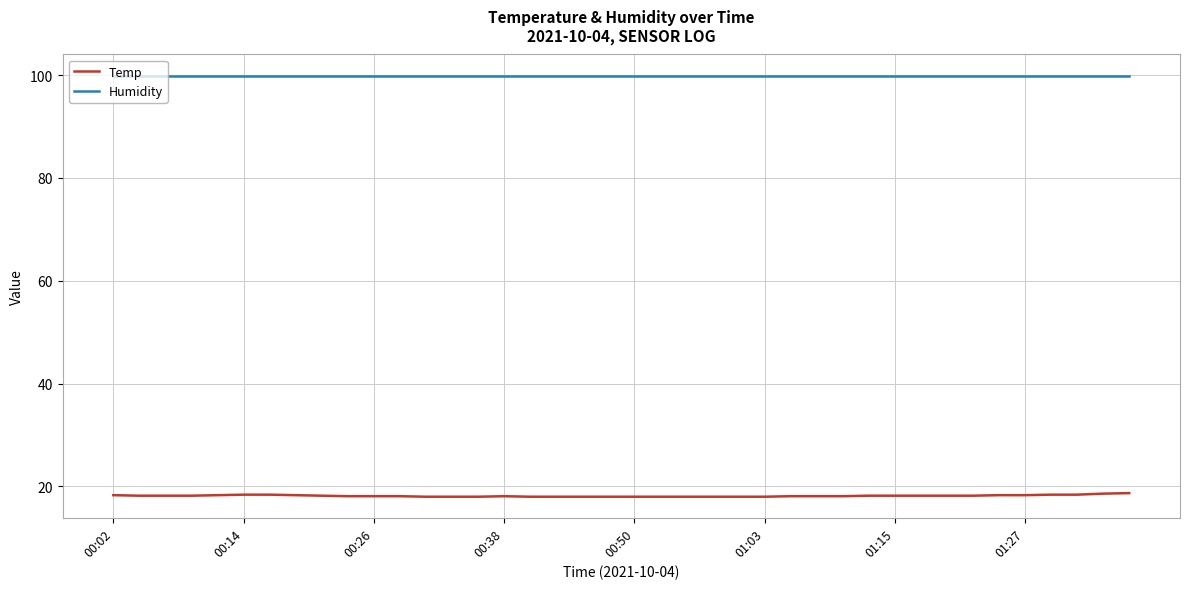

What is the highest value of the Humidity series?

99.9